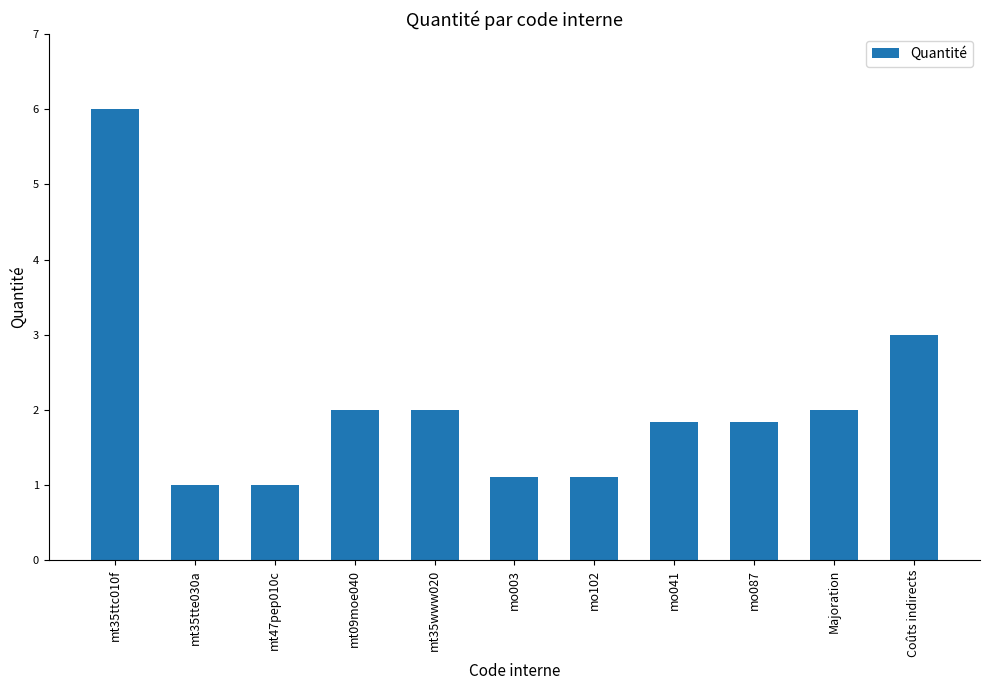

Does the chart contain any negative values?

No